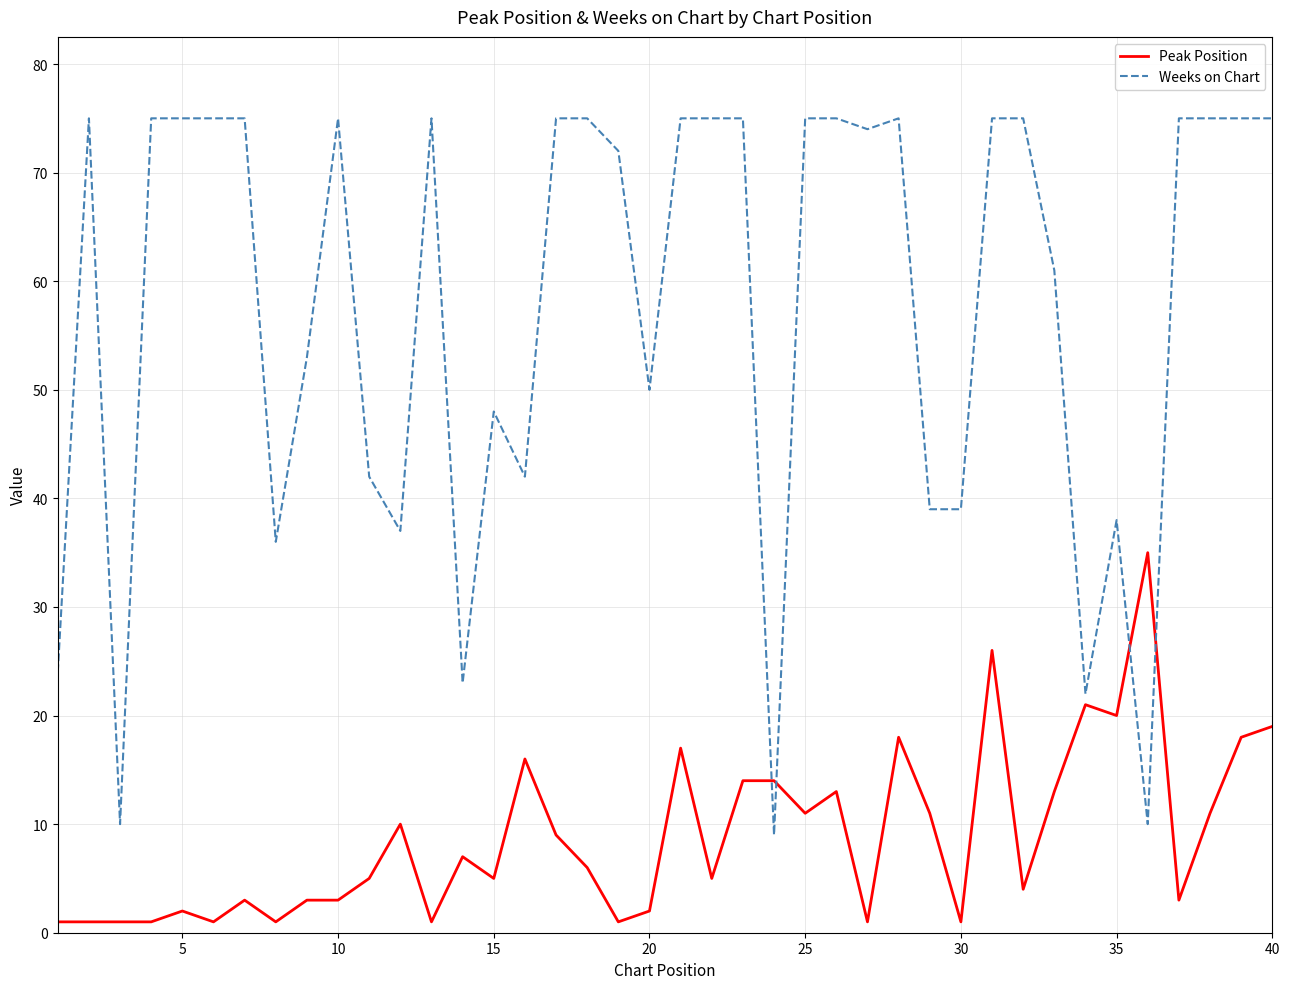

Rank the series by their maximum value, from lowest to highest.

Peak Position, Weeks on Chart